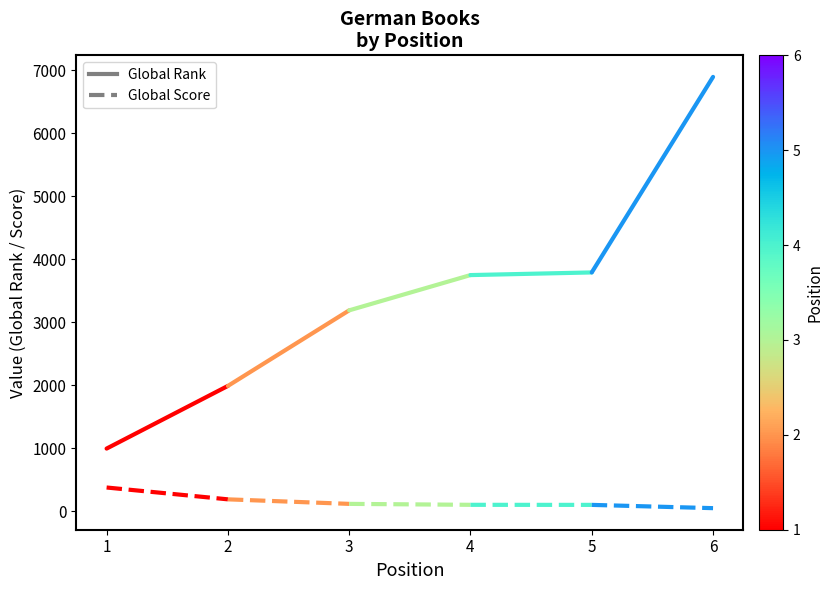

How many lines are shown in the chart?

2